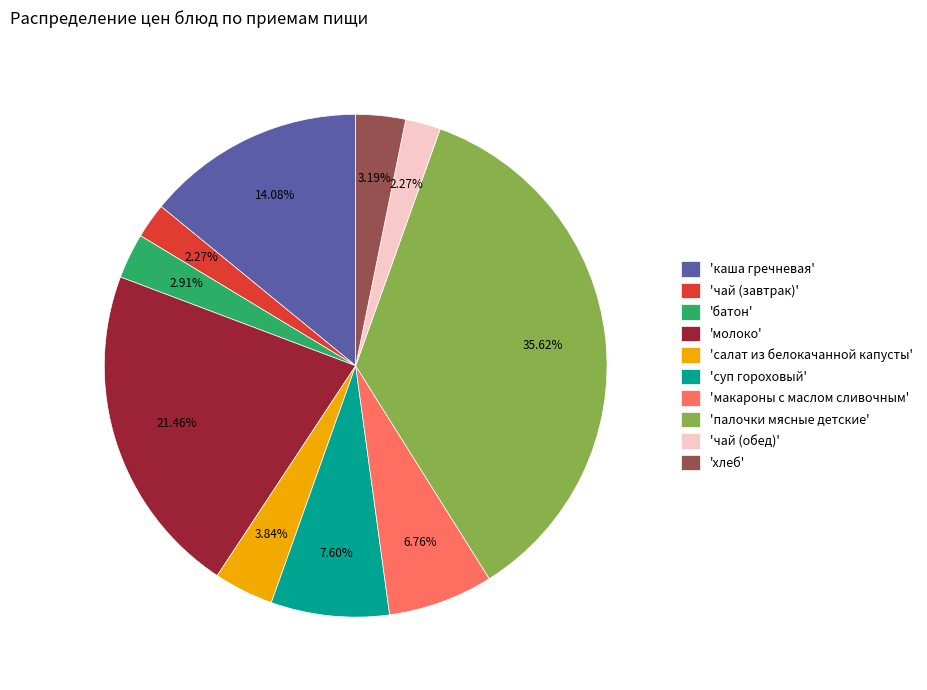

Approximately how many times larger is the value at 'чай (завтрак)' compared to 'чай (обед)'?

1.0